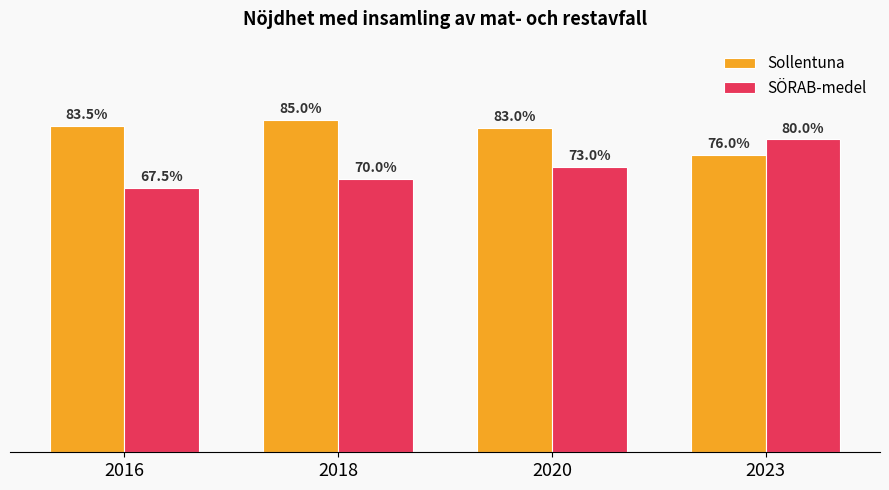

List the series in order of their peak value, lowest first.

SÖRAB-medel, Sollentuna